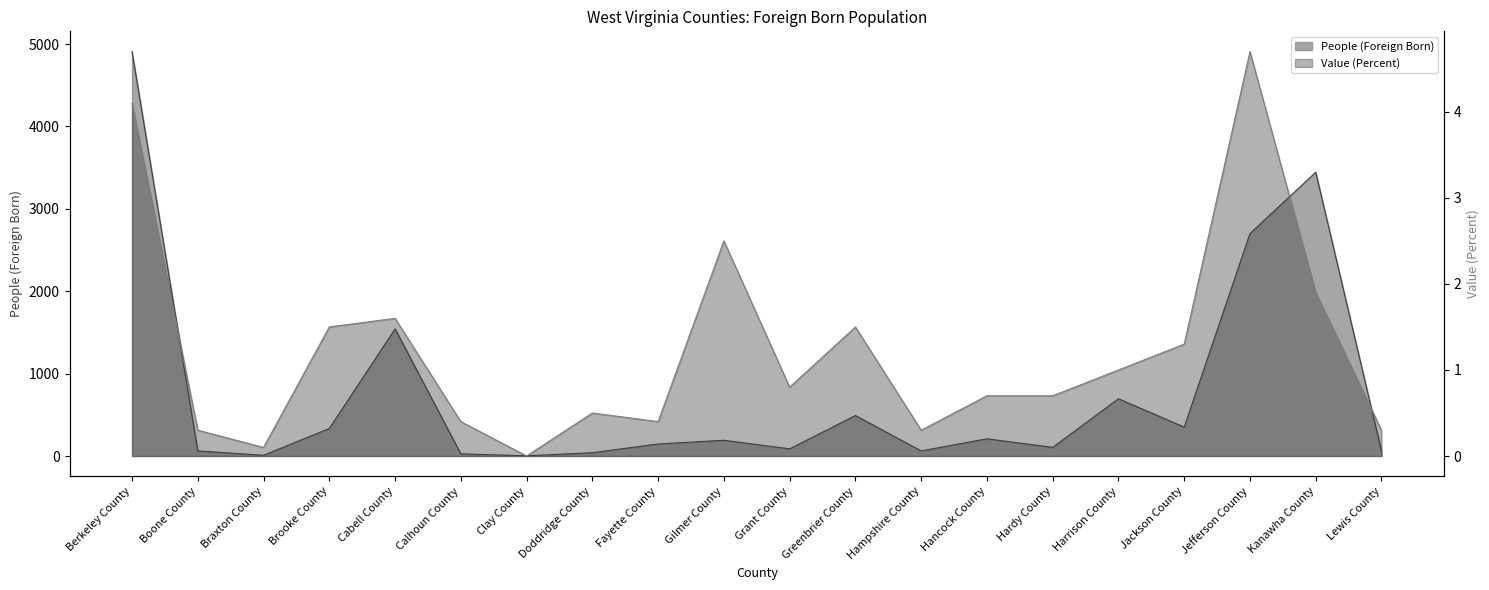

Which series has the largest total across all categories?

People (Foreign Born)